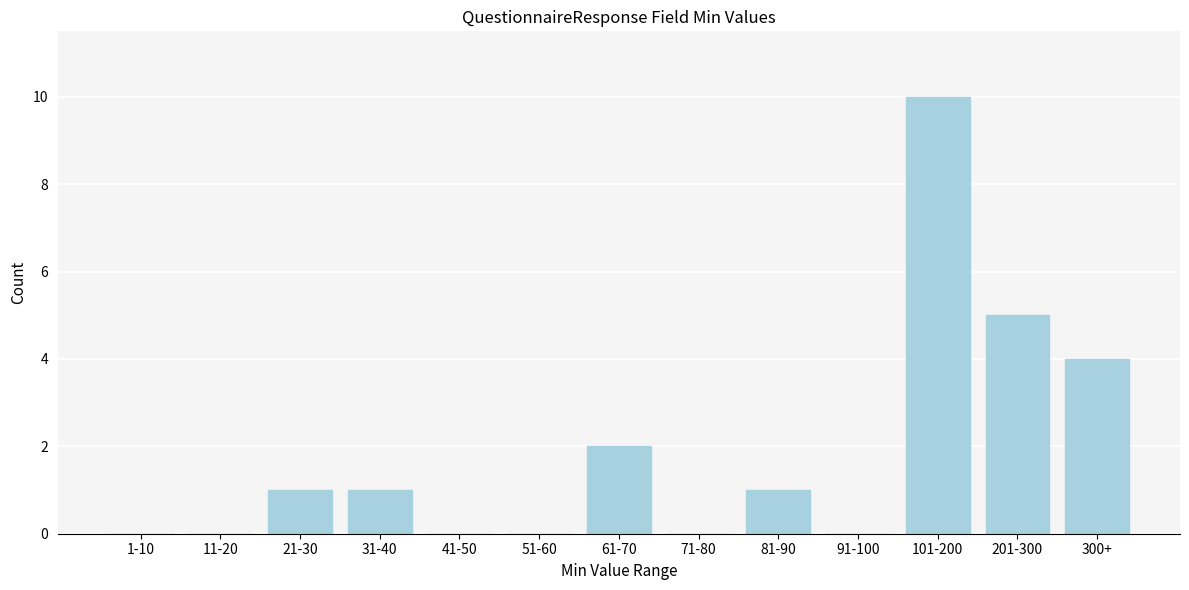

Reading left to right, transcribe all the data shown in this chart.

1-10=0	11-20=0	21-30=1	31-40=1	41-50=0	51-60=0	61-70=2	71-80=0	81-90=1	91-100=0	101-200=10	201-300=5	300+=4